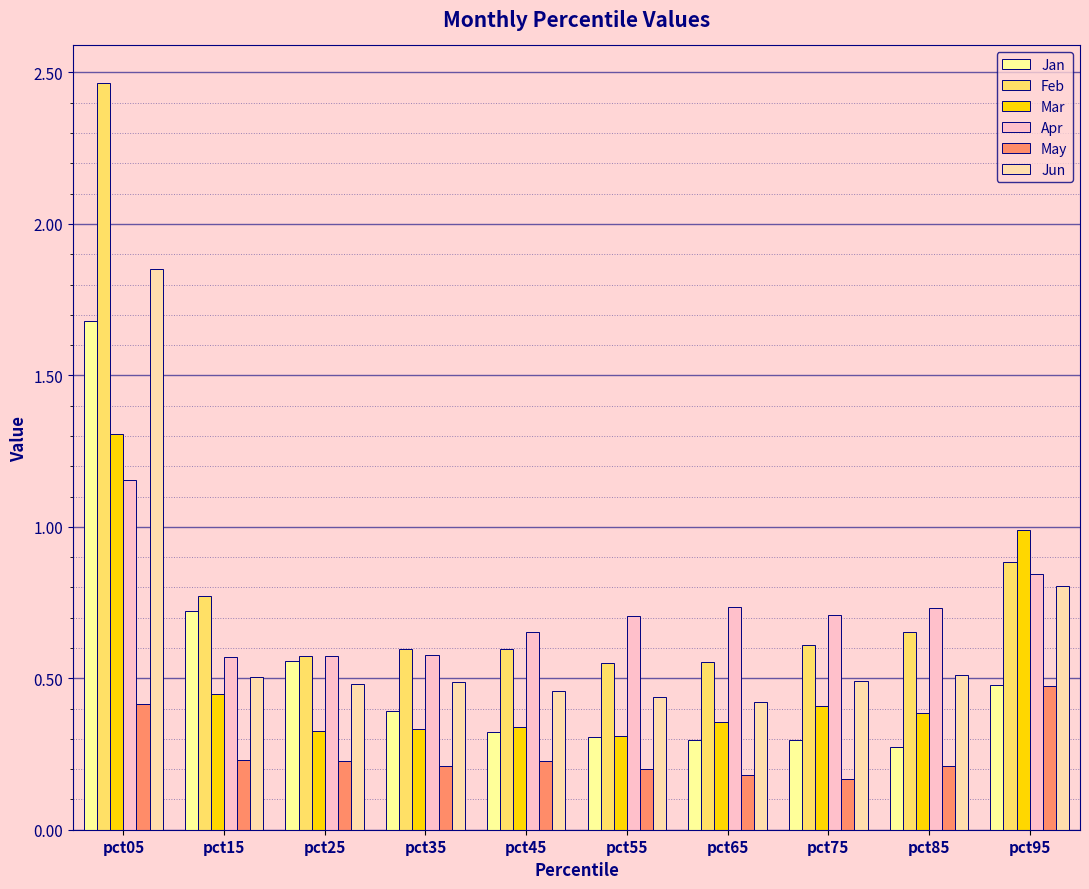

True or false: May has a value of 0.4 at pct15.

False